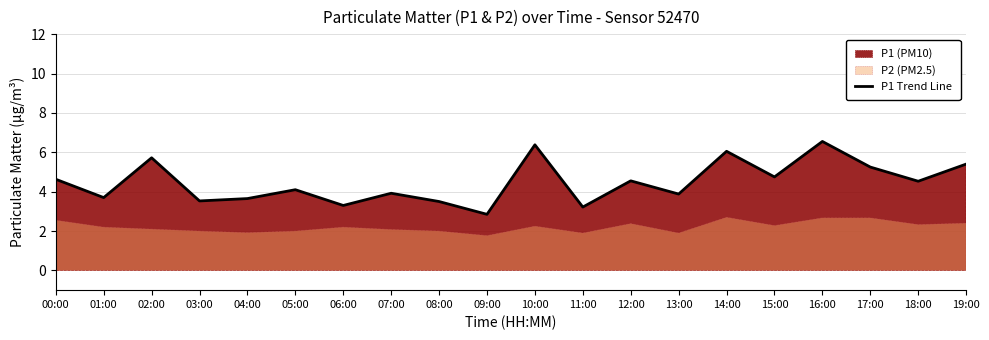

Between 10:00 and 19:00, which is larger?

10:00